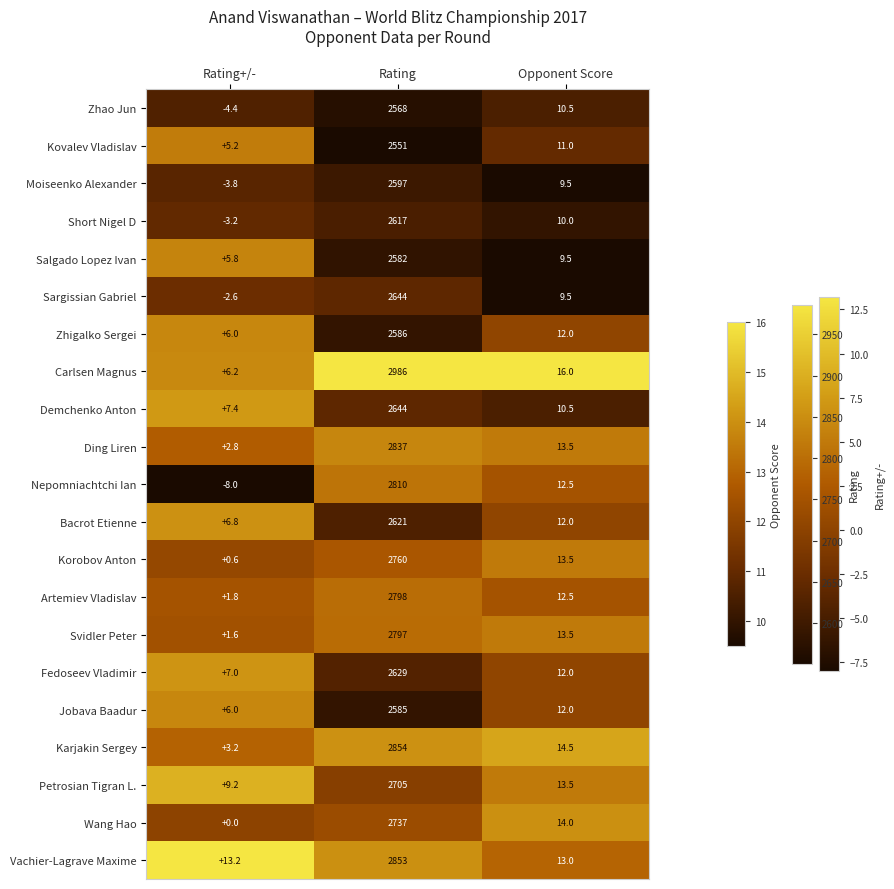

What is the average value of the Zhigalko Sergei series?

868.0